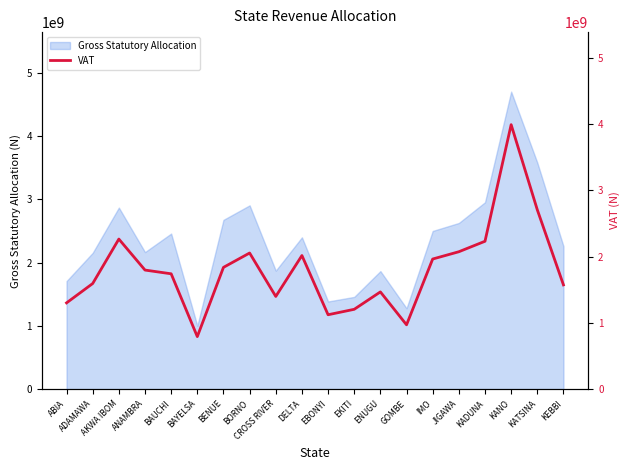

Read the Gross Statutory Allocation value at KEBBI.

2260261390.8